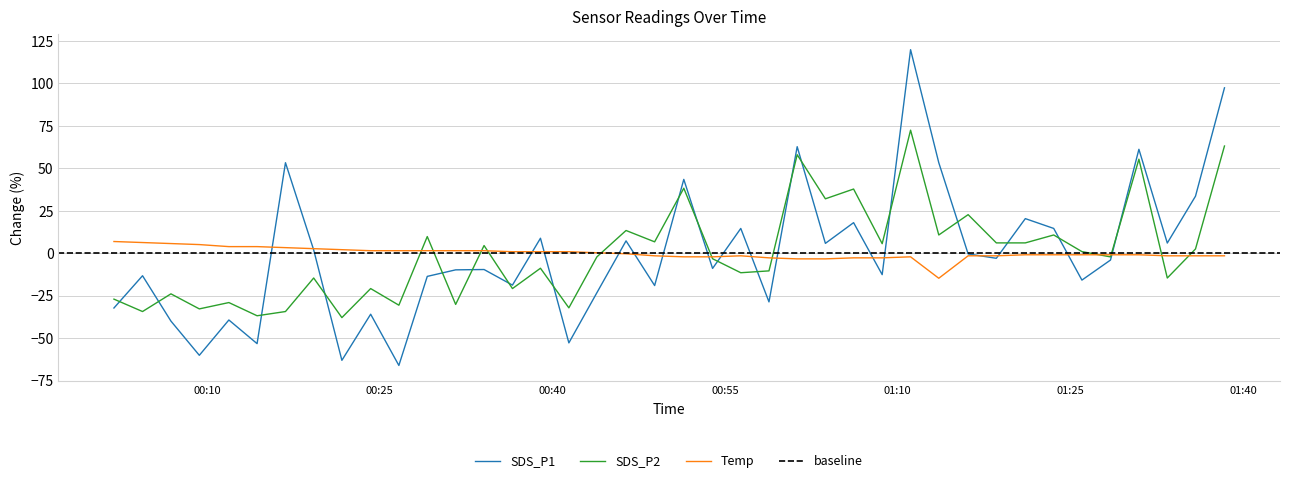

After their last crossing, which series has the higher values: Temp or SDS_P1?

SDS_P1